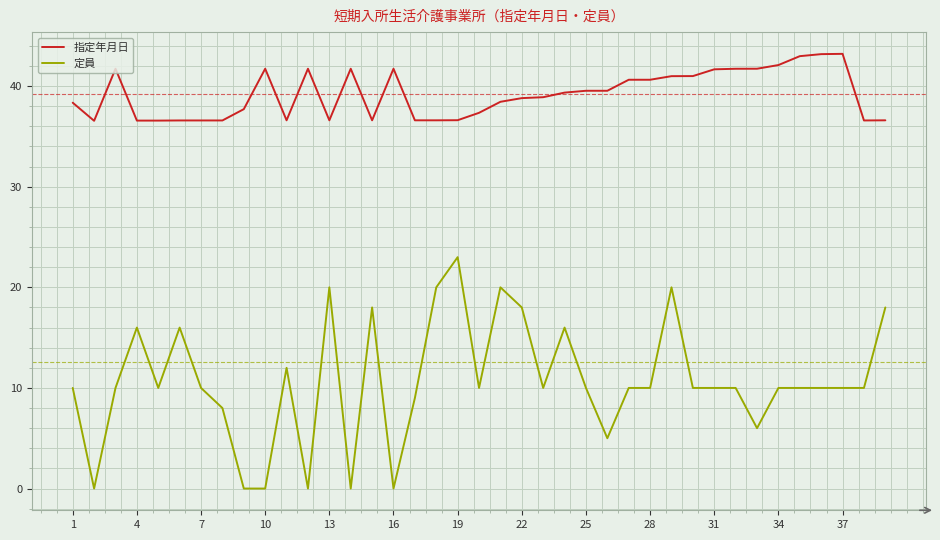

True or false: 指定年月日 and 定員 cross at least once.

False